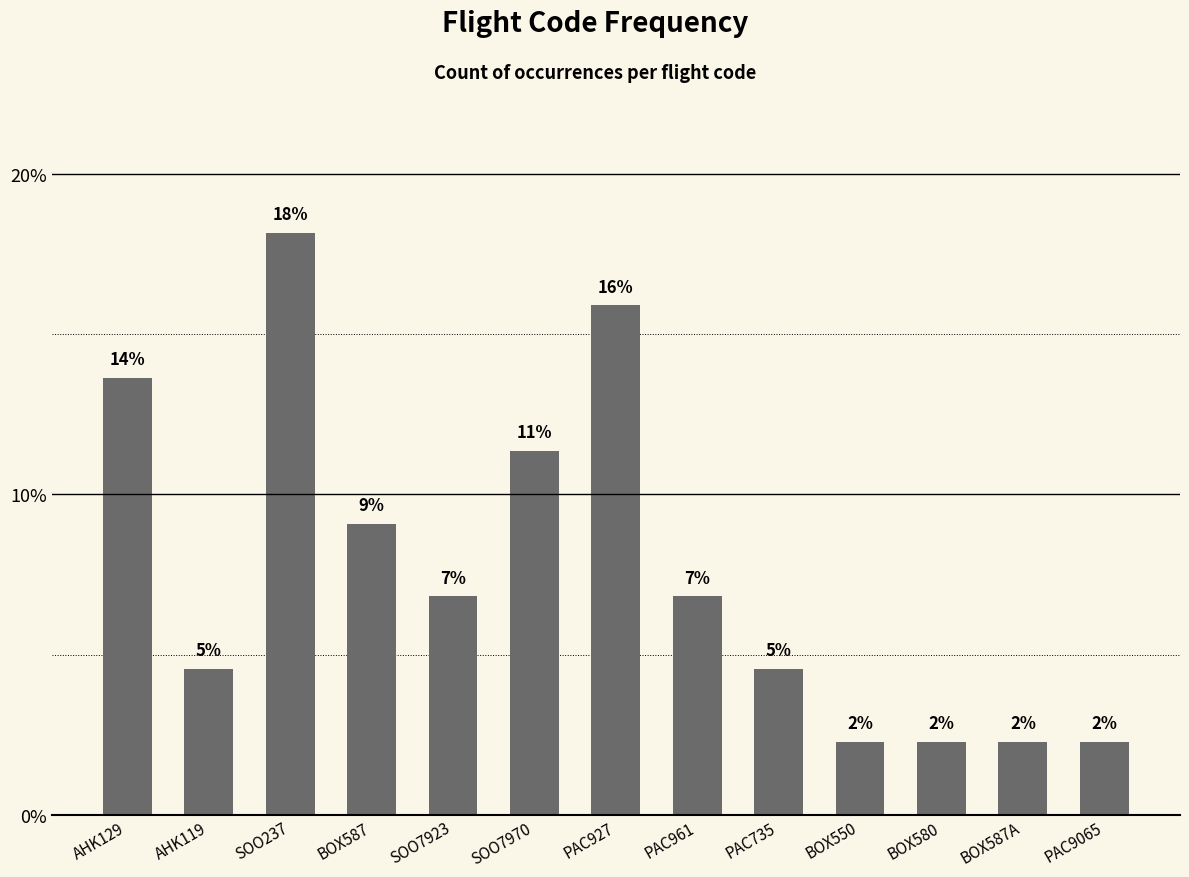

Reading right to left, what are all the values shown in this chart?

PAC9065=2.3	BOX587A=2.3	BOX580=2.3	BOX550=2.3	PAC735=4.5	PAC961=6.8	PAC927=15.9	SOO7970=11.4	SOO7923=6.8	BOX587=9.1	SOO237=18.2	AHK119=4.5	AHK129=13.6